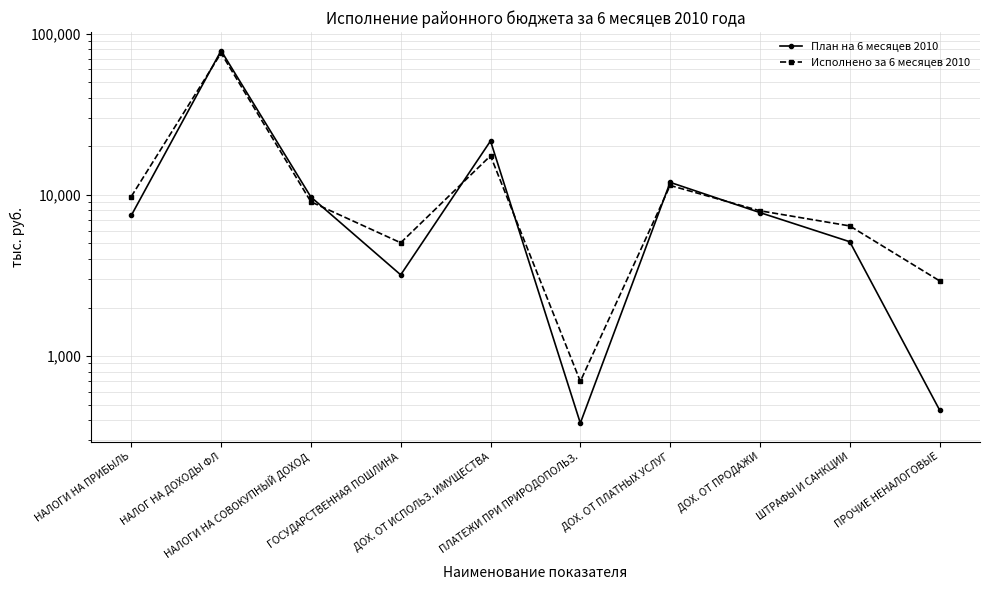

What is the sum of the План на 6 месяцев 2010 values at ДОХ. ОТ ПРОДАЖИ and НАЛОГИ НА СОВОКУПНЫЙ ДОХОД?

17464